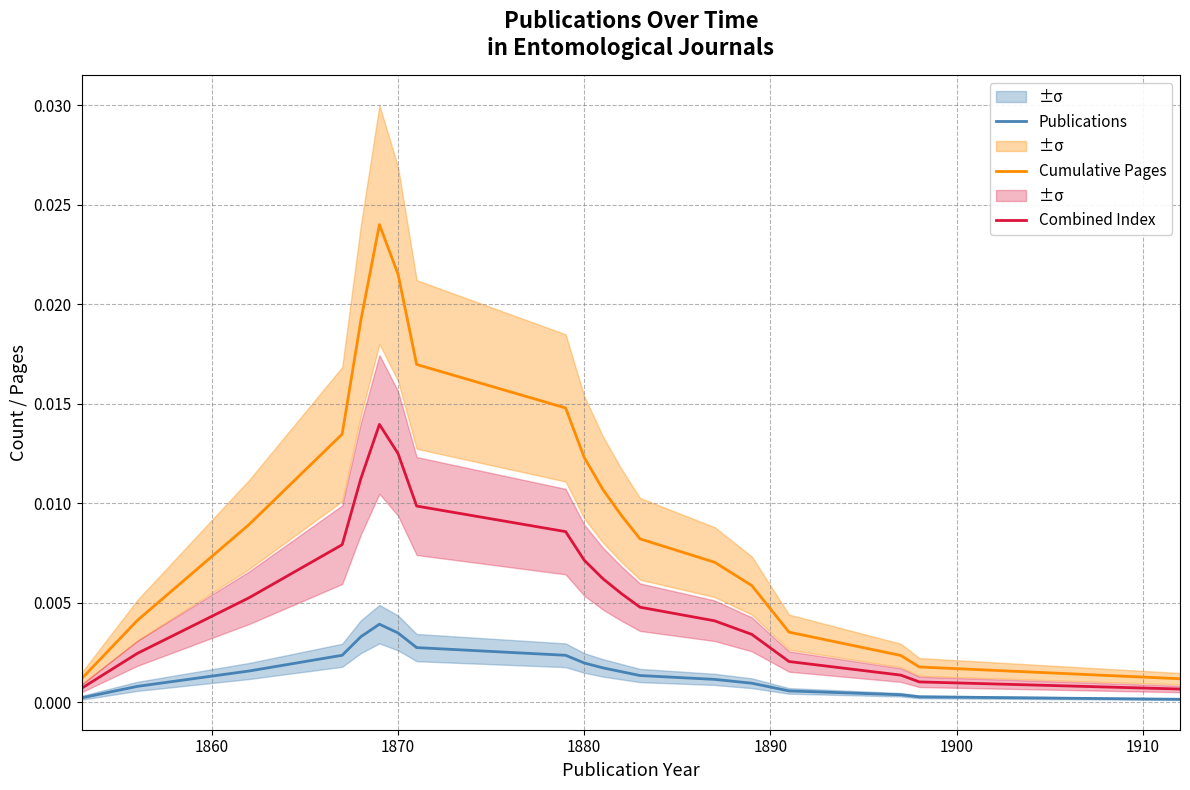

True or false: Cumulative Pages and Combined Index intersect in this chart.

False